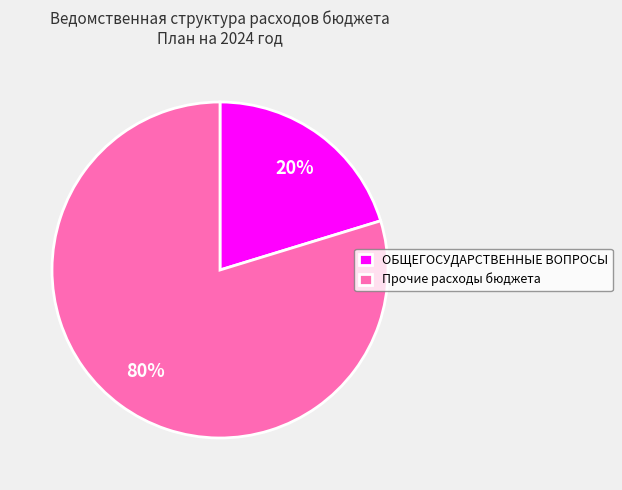

To the nearest percent, what is the average slice percentage?

50%